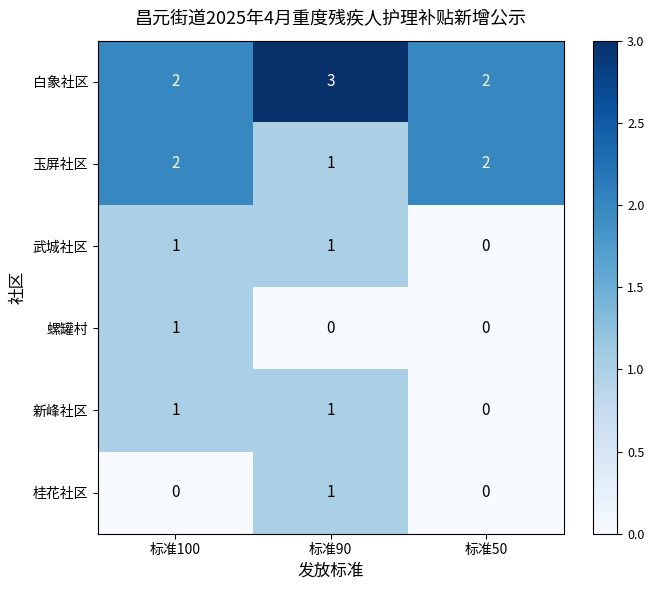

The 桂花社区 series shows -1 at 标准50. True or false?

False